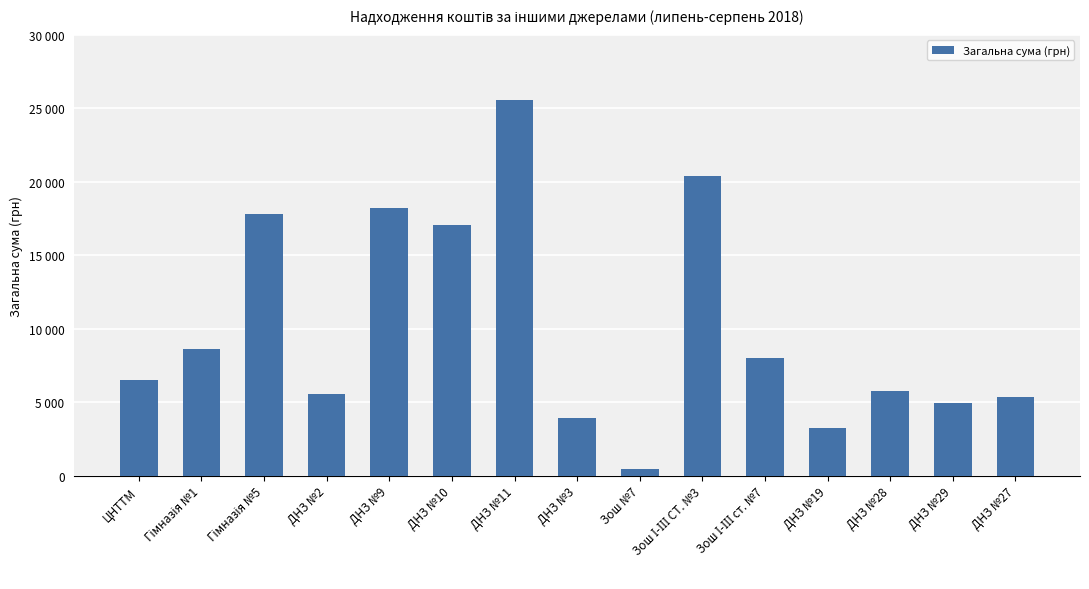

Does the chart contain any negative values?

No